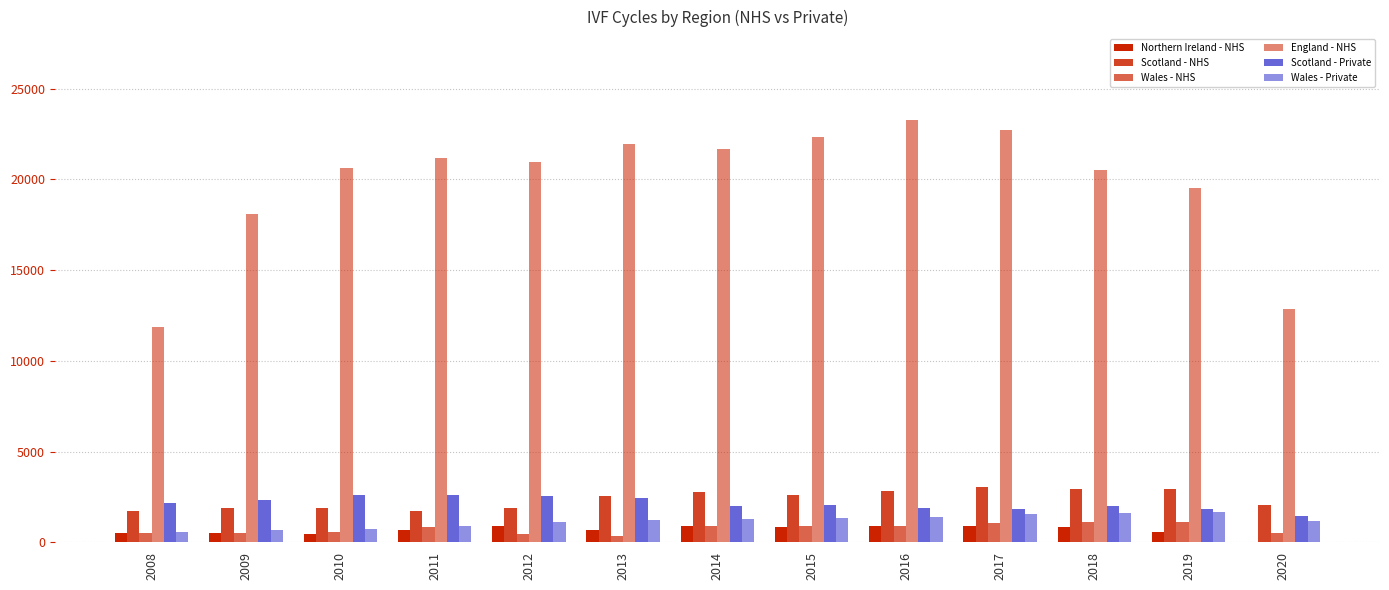

Where does the Wales - NHS series first go above 832?

2014